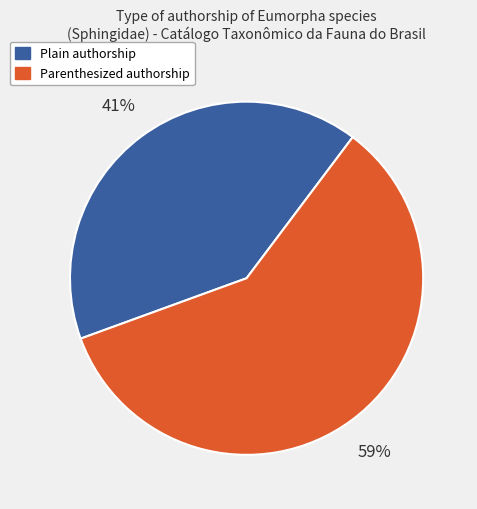

Is there a majority slice in this chart?

Yes